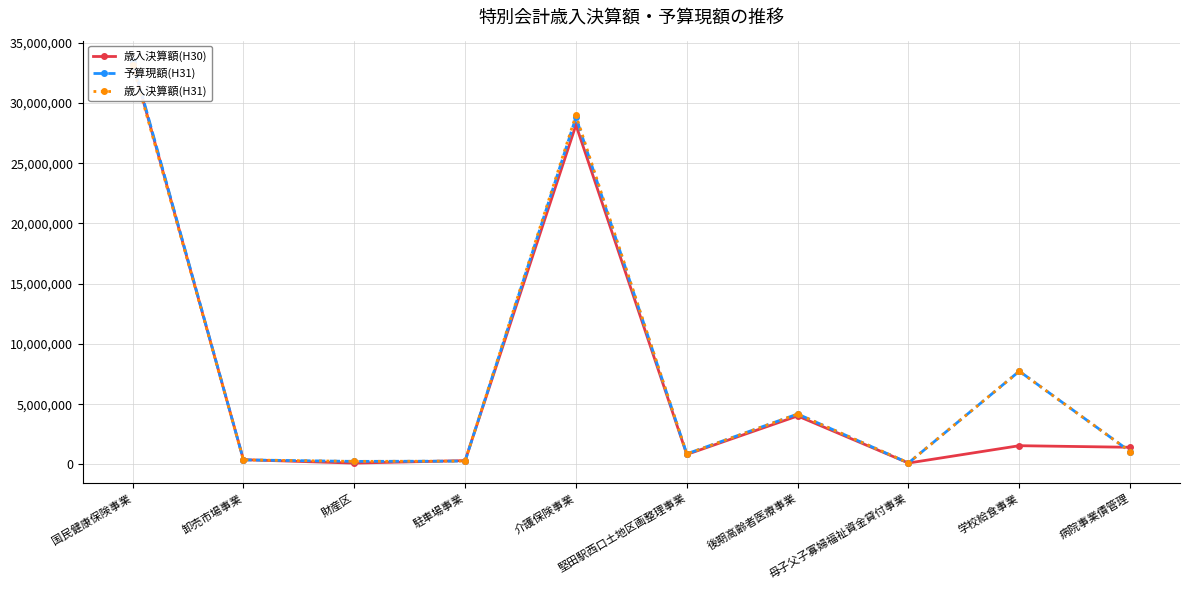

Where does the 歳入決算額(H31) series first go above 1069556?

国民健康保険事業